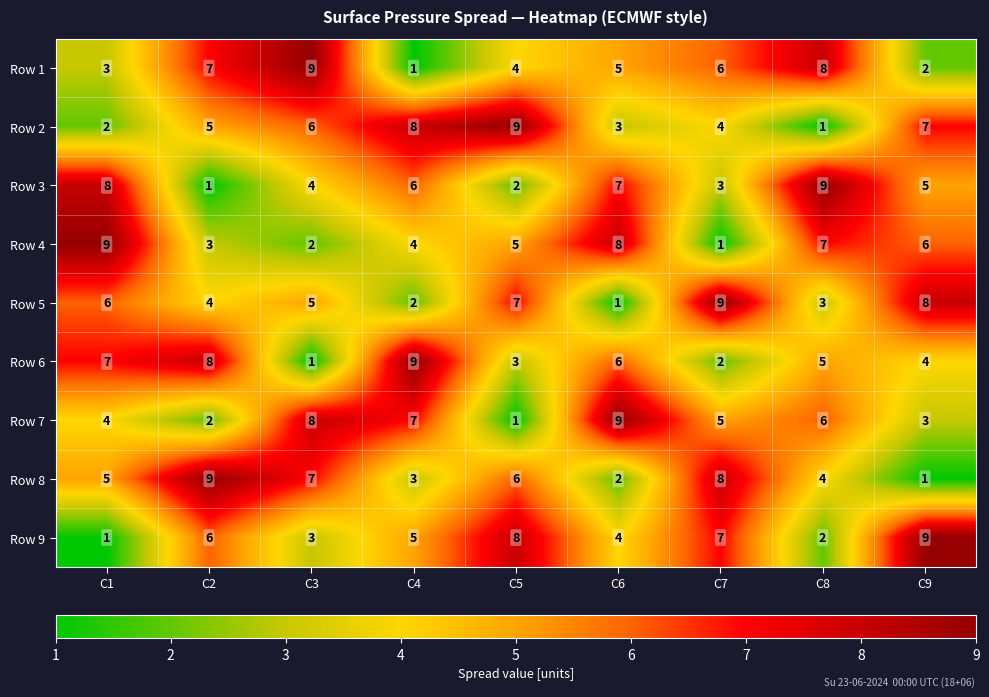

Rank the categories by Row 7 value from highest to lowest.

C6, C3, C4, C8, C7, C1, C9, C2, C5